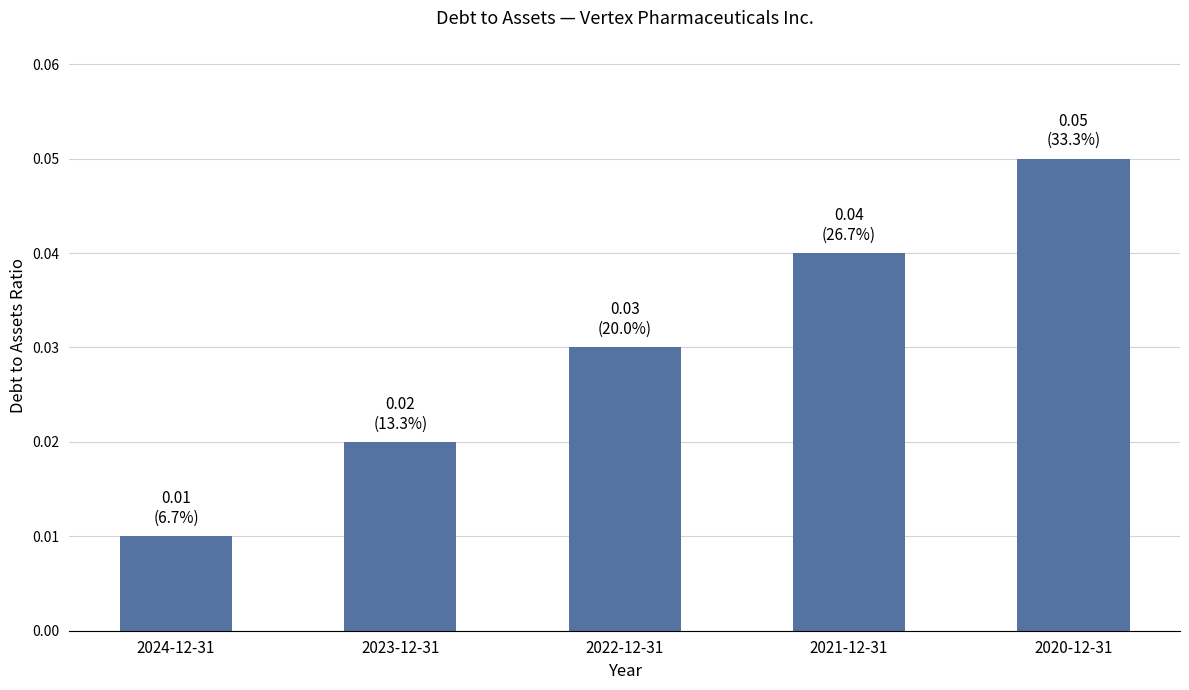

Are the bars horizontal?

No